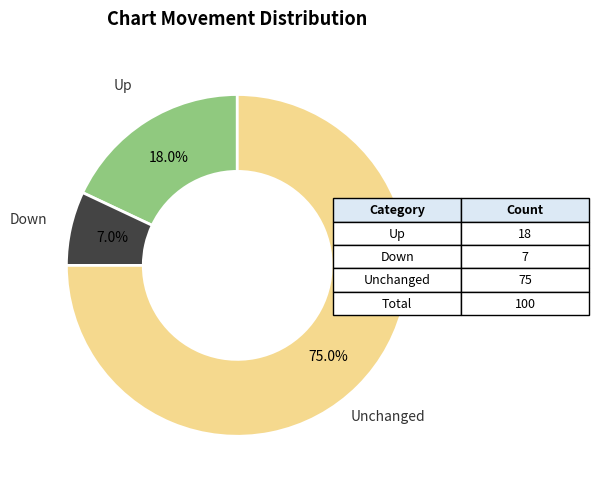

Combined, do Down and Unchanged account for over 50%?

Yes